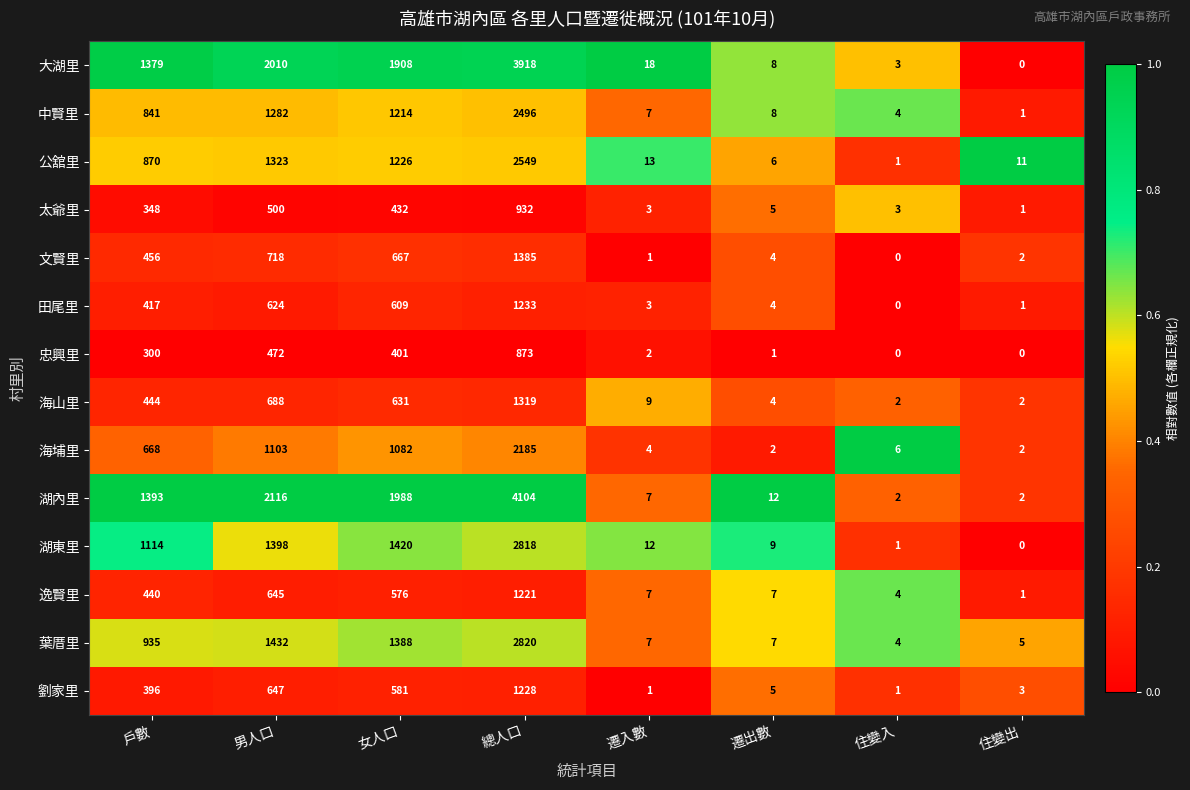

What is the greatest value displayed?

4104